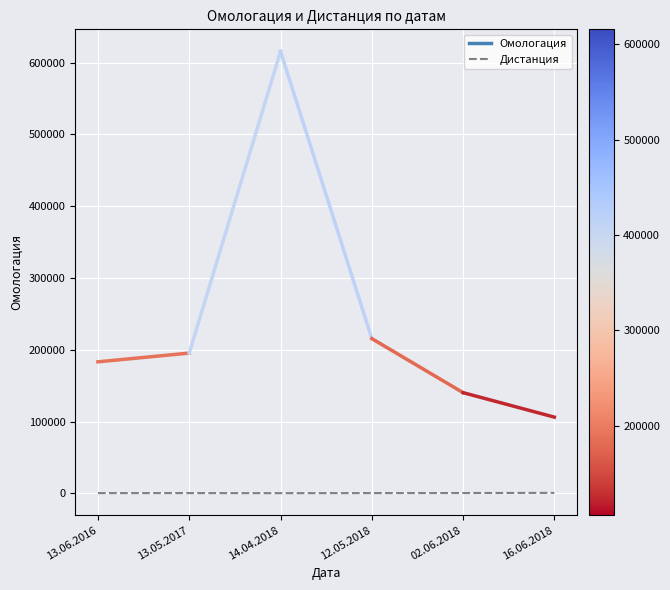

What is the average value?

350